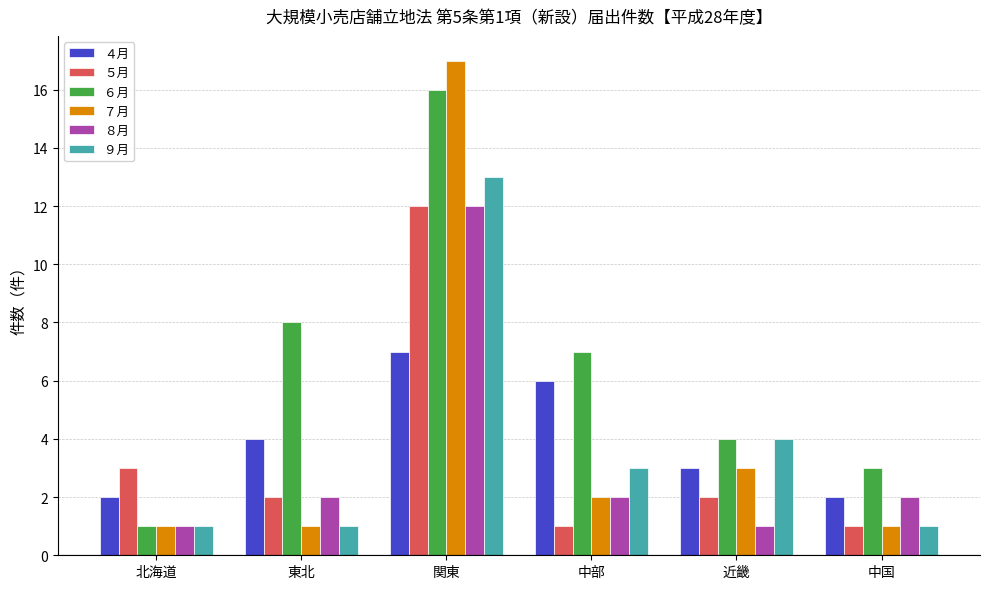

What are all the series names shown in the legend?

４月, ５月, ６月, ７月, ８月, ９月